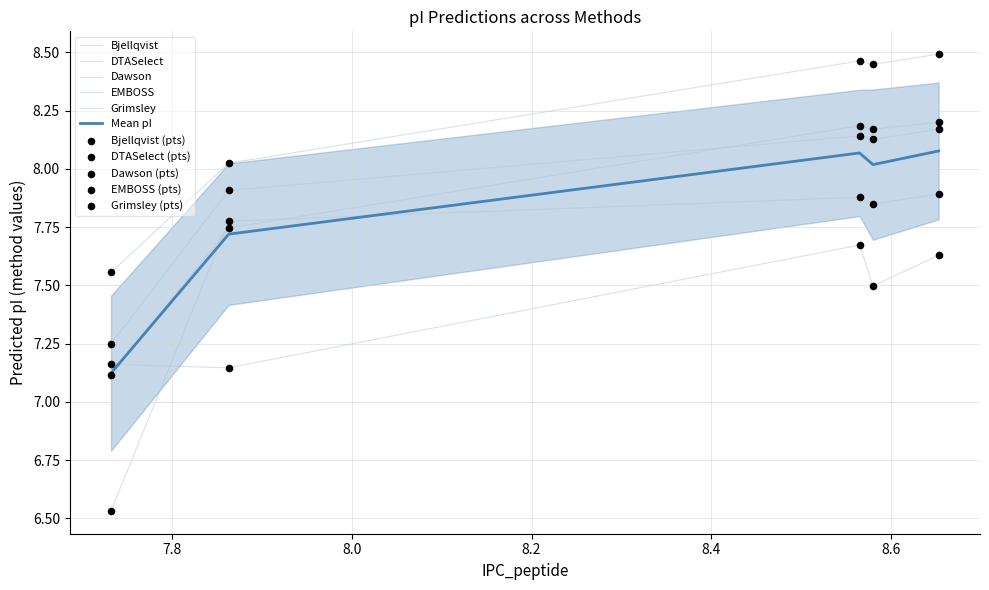

Which series has the largest total across all categories?

EMBOSS